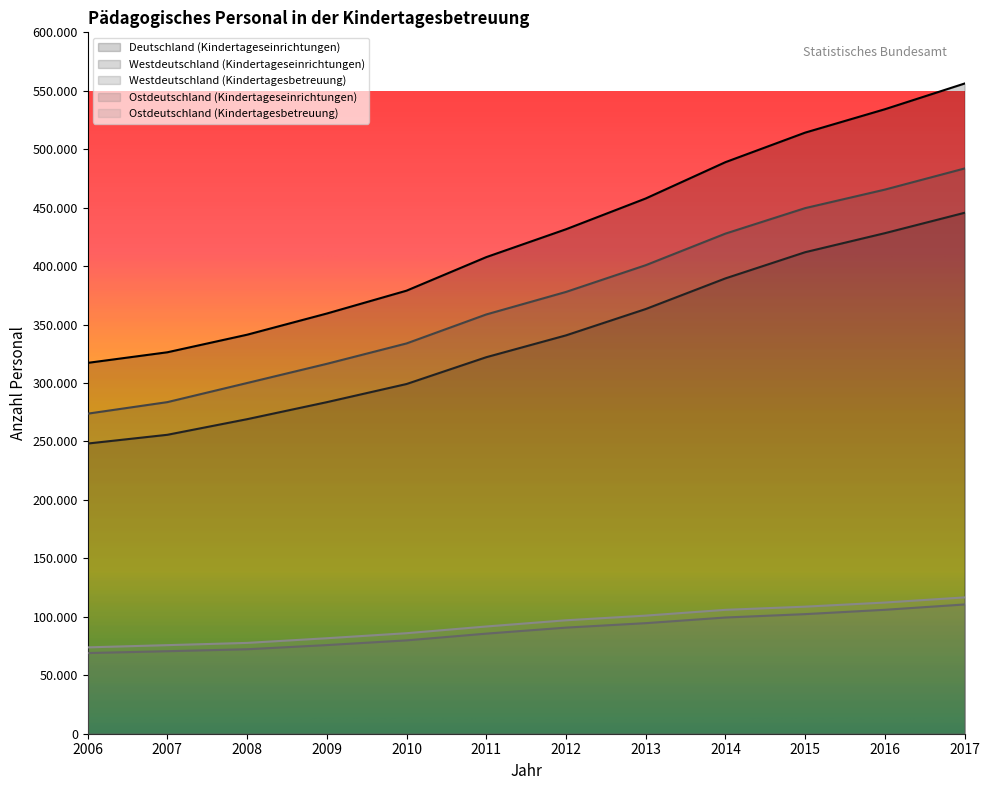

What is the spread (max minus min) of values at 2006?

248235